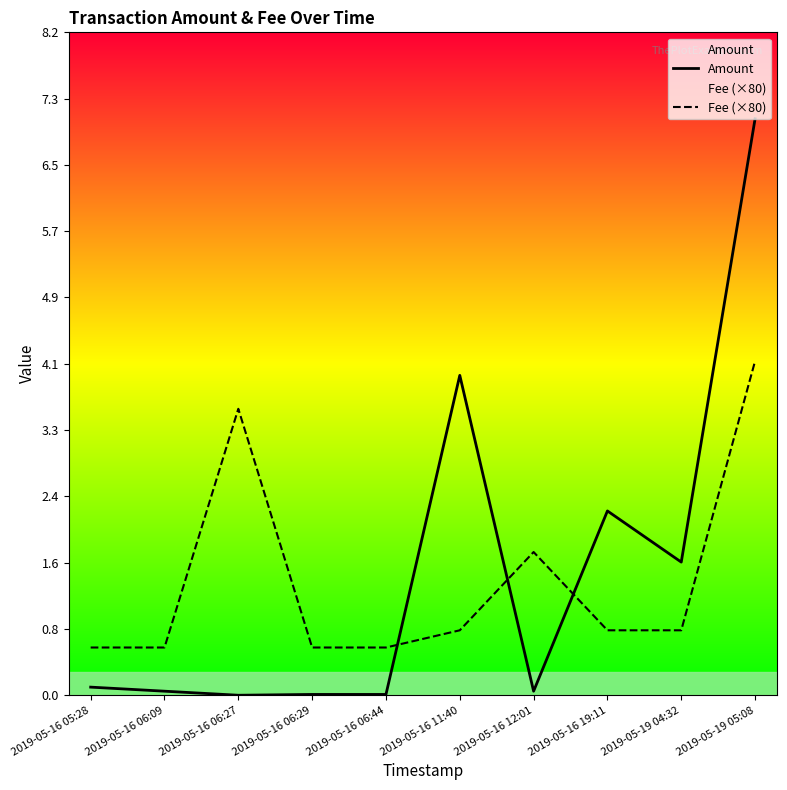

At which category is the sum across all series the highest?

2019-05-19 05:08